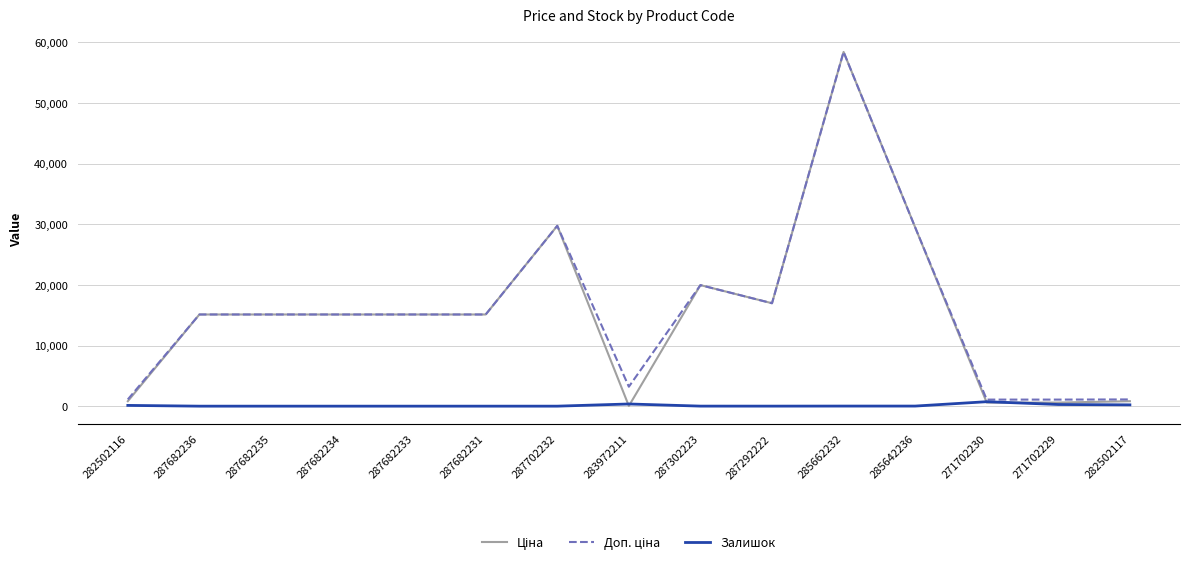

The Залишок series shows 736.0 at 271702230. True or false?

True